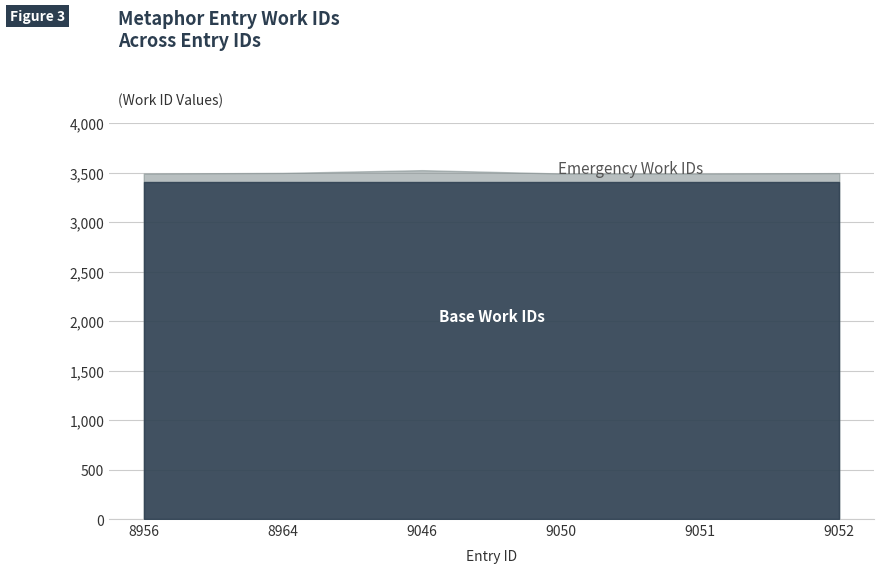

What is the value of the 4th point from the left?

3490